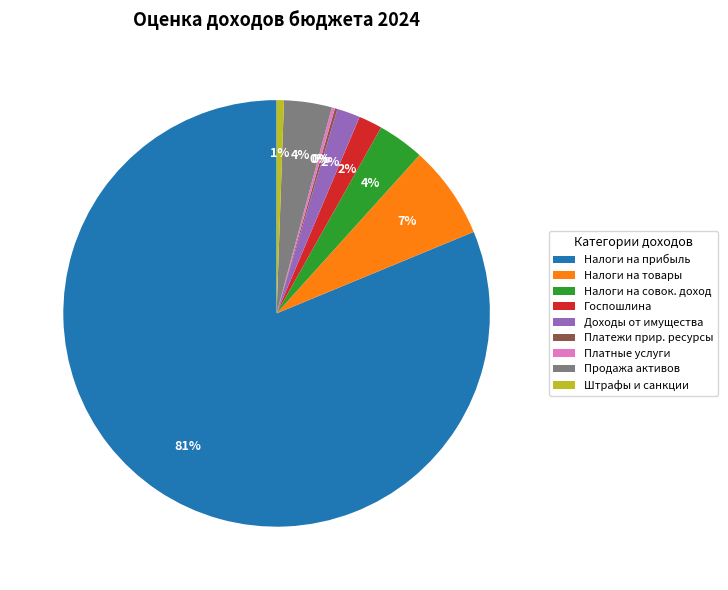

Is it true that Налоги на прибыль is 95% of the pie?

False